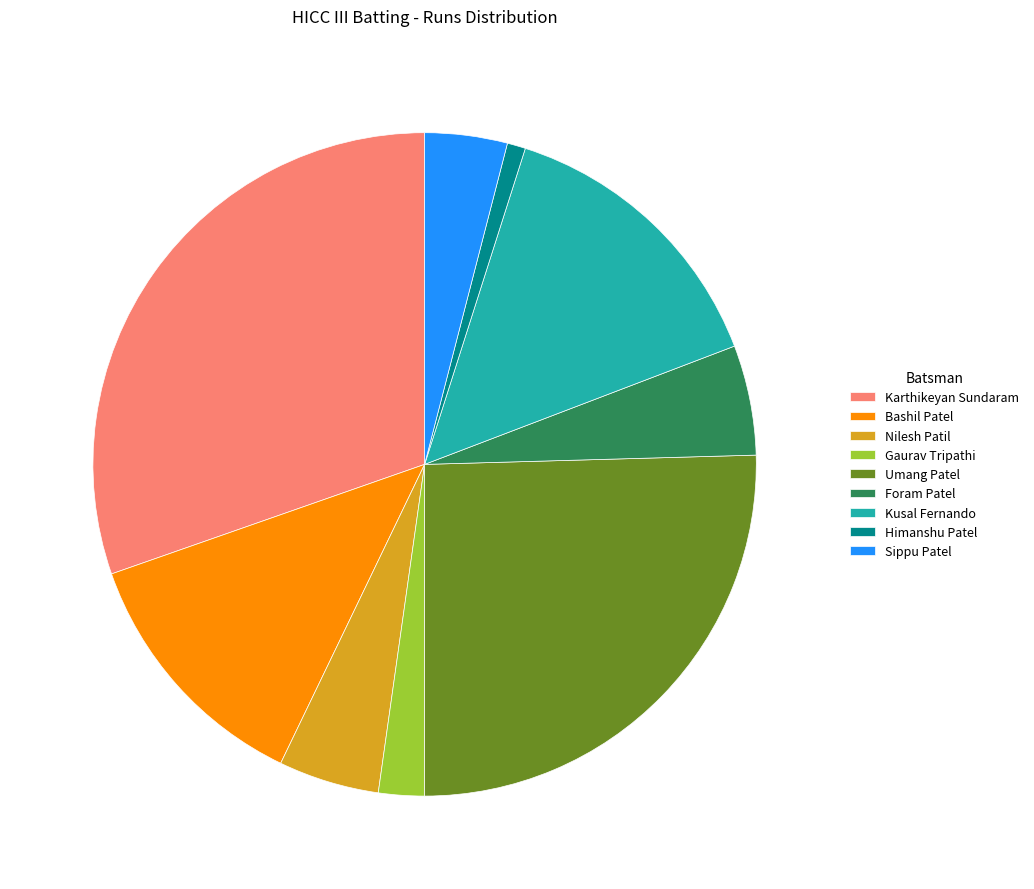

Does any single category account for the majority?

No